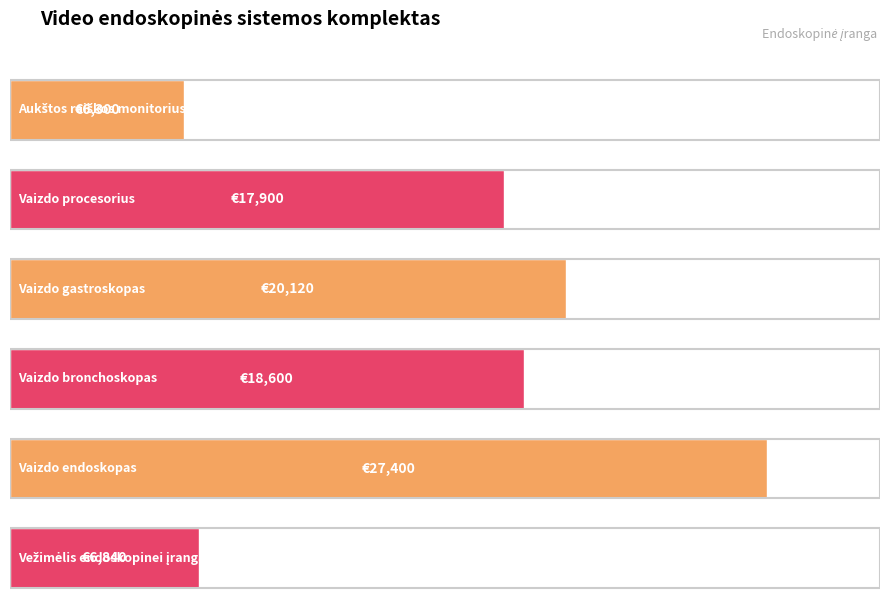

Between Vaizdo bronchoskopas and Vaizdo endoskopas, which is larger?

Vaizdo endoskopas